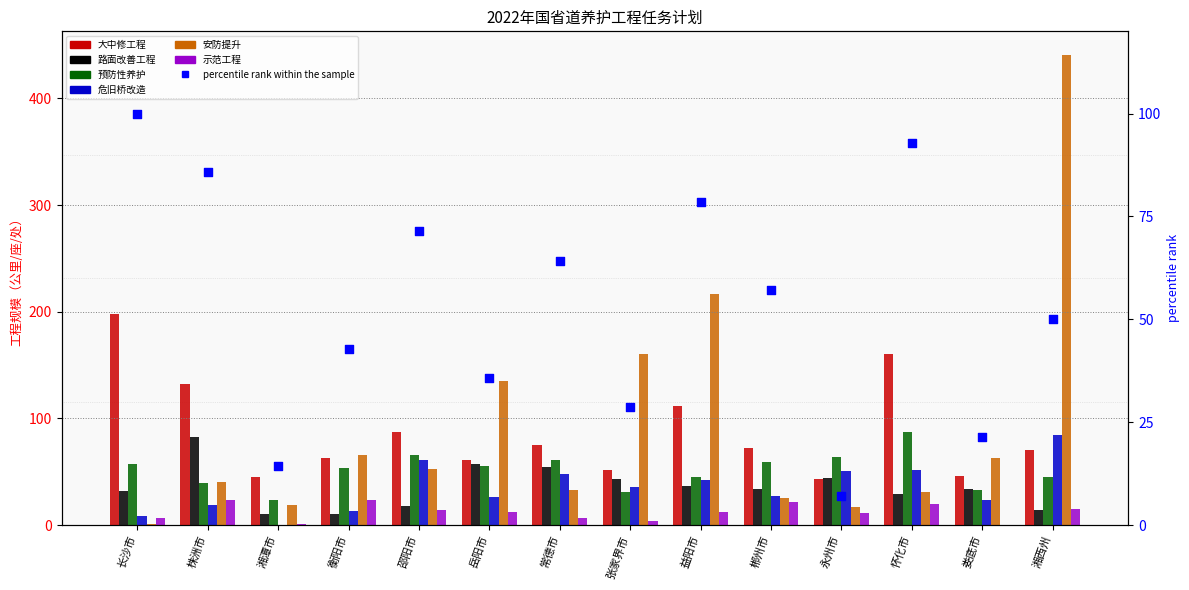

Is the value of 示范工程 at 衡阳市 greater than the value of 大中修工程 at 益阳市?

No